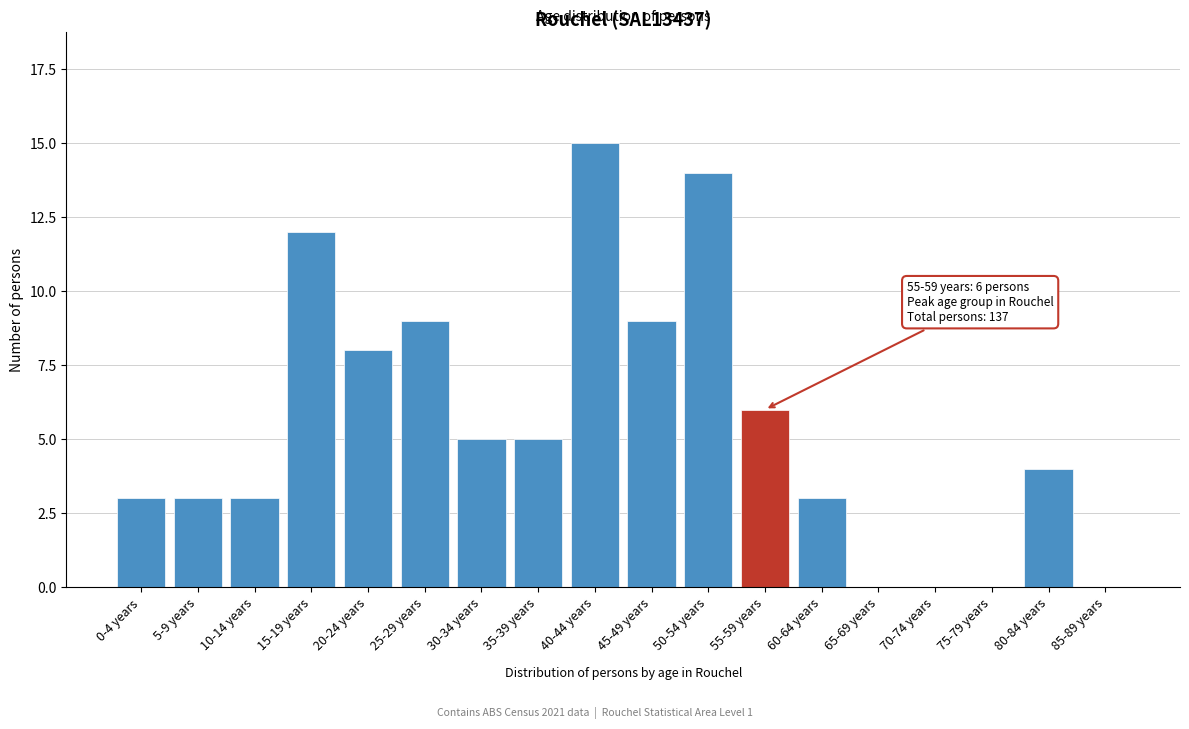

Reading left to right, what are all the values shown in this chart?

0-4 years=3	5-9 years=3	10-14 years=3	15-19 years=12	20-24 years=8	25-29 years=9	30-34 years=5	35-39 years=5	40-44 years=15	45-49 years=9	50-54 years=14	55-59 years=6	60-64 years=3	65-69 years=0	70-74 years=0	75-79 years=0	80-84 years=4	85-89 years=0